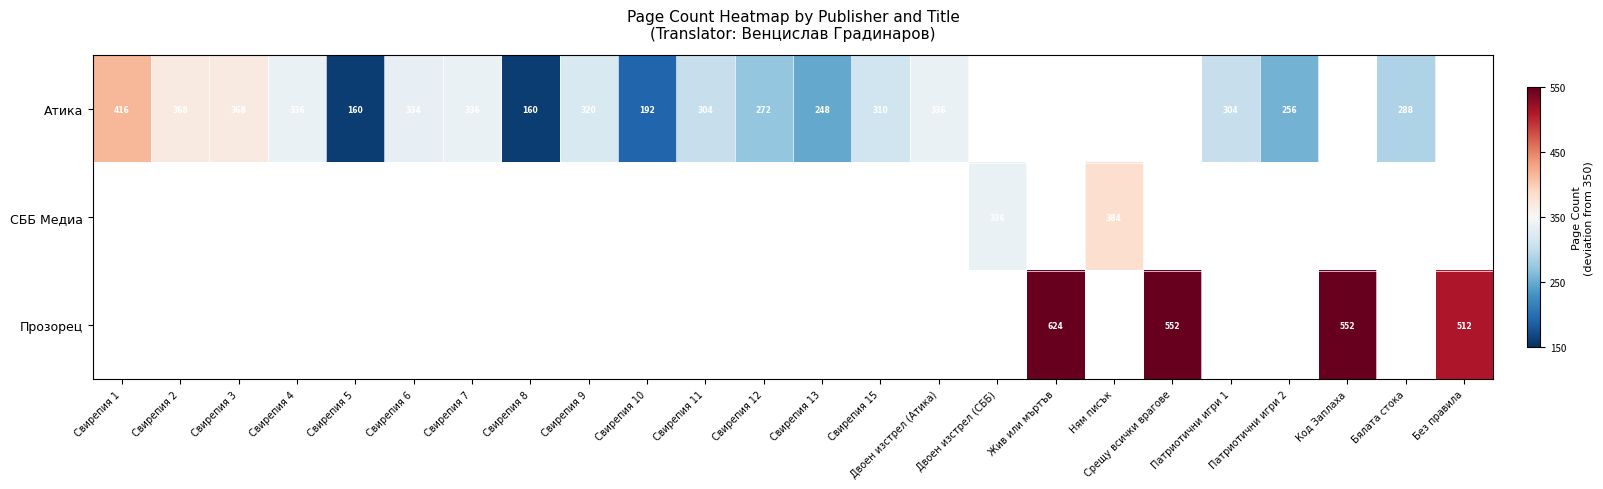

At which category does the chart reach its peak across all series?

Жив или мъртъв